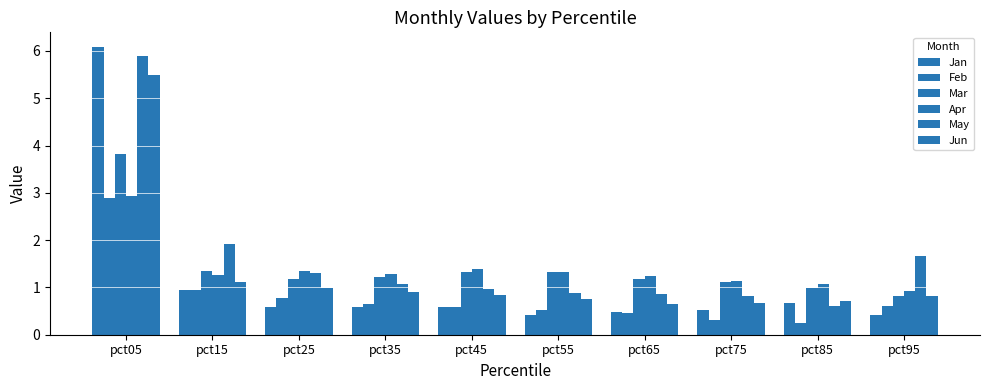

How many data points does each series have?

10